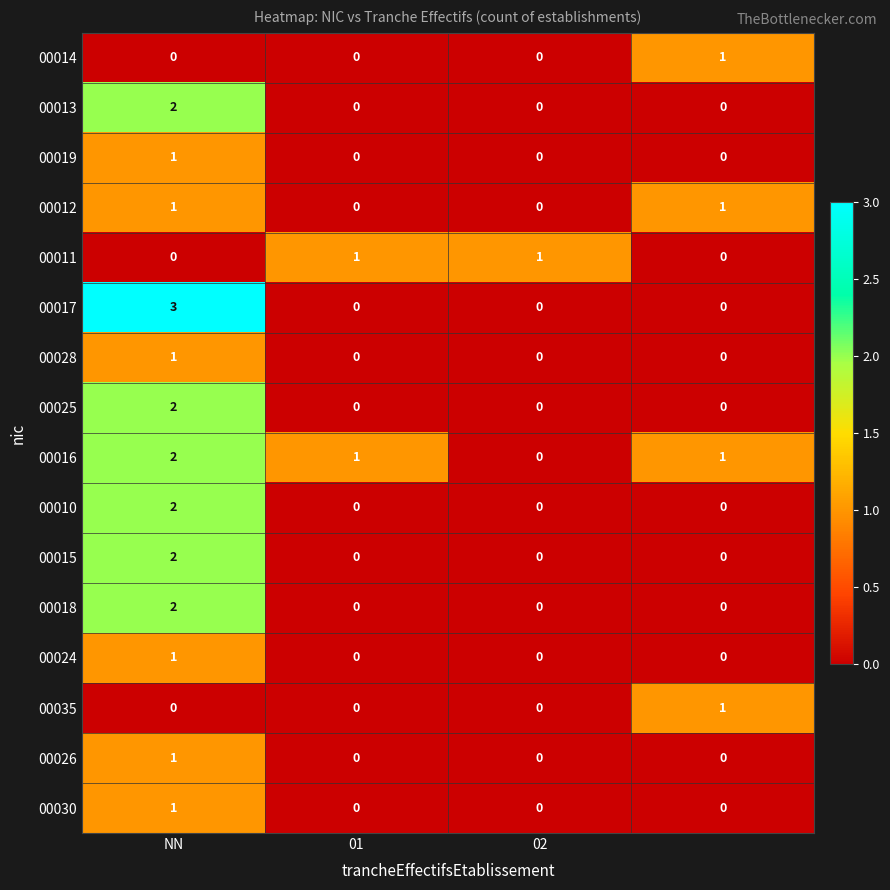

What is the greatest value displayed?

3